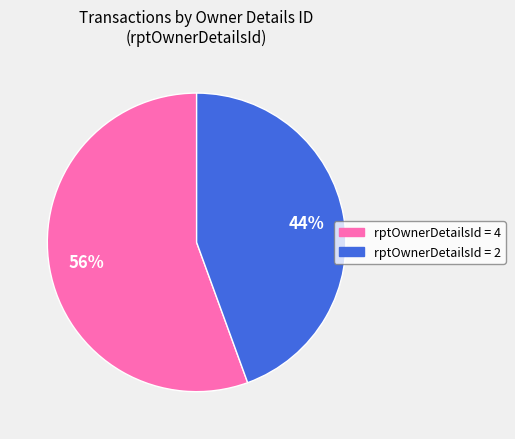

Does any single category account for the majority?

Yes